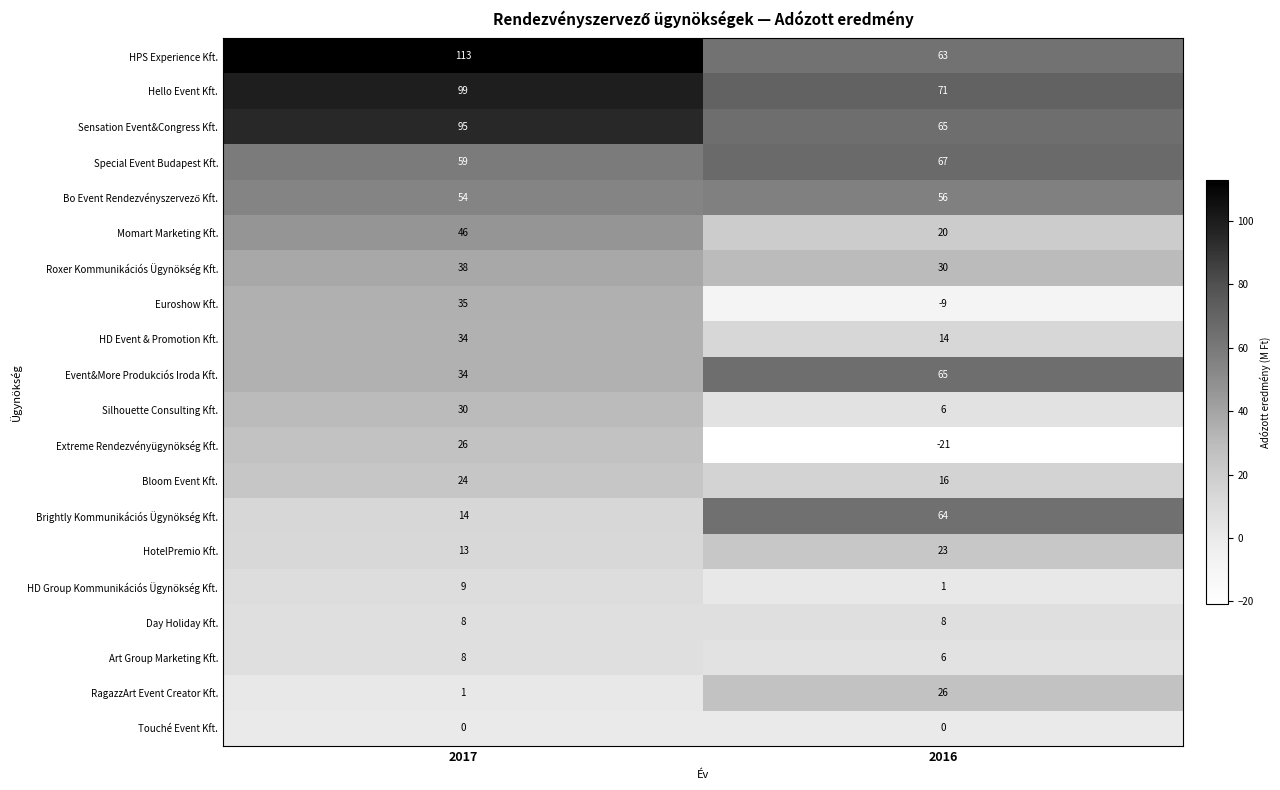

What value does the Silhouette Consulting Kft. series have at 2016, to the nearest 5?

5